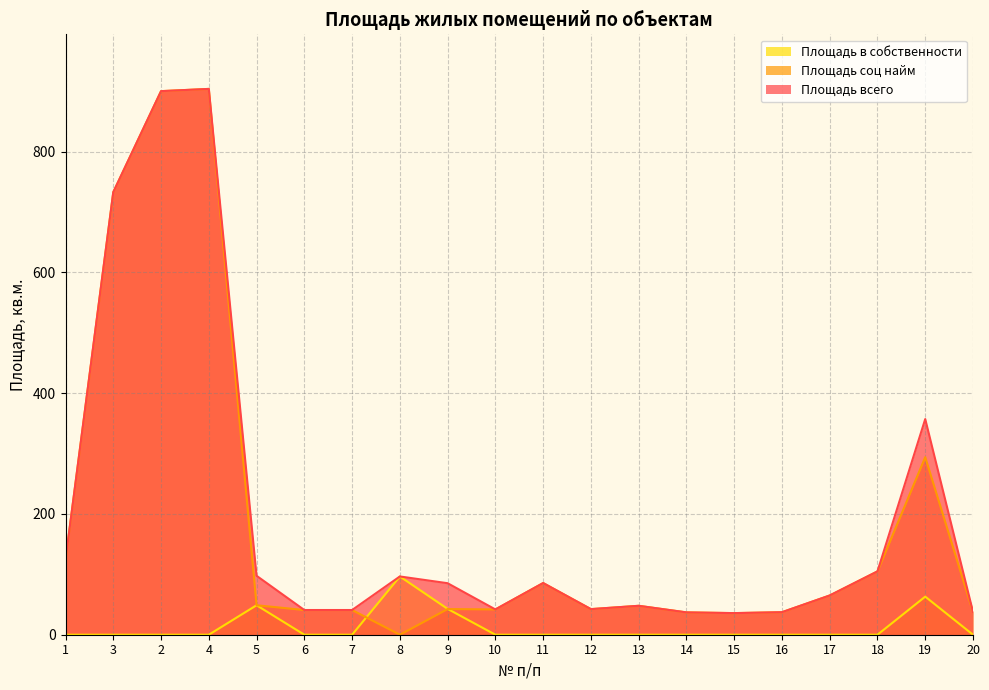

At which category does Площадь всего reach its first local peak?

4